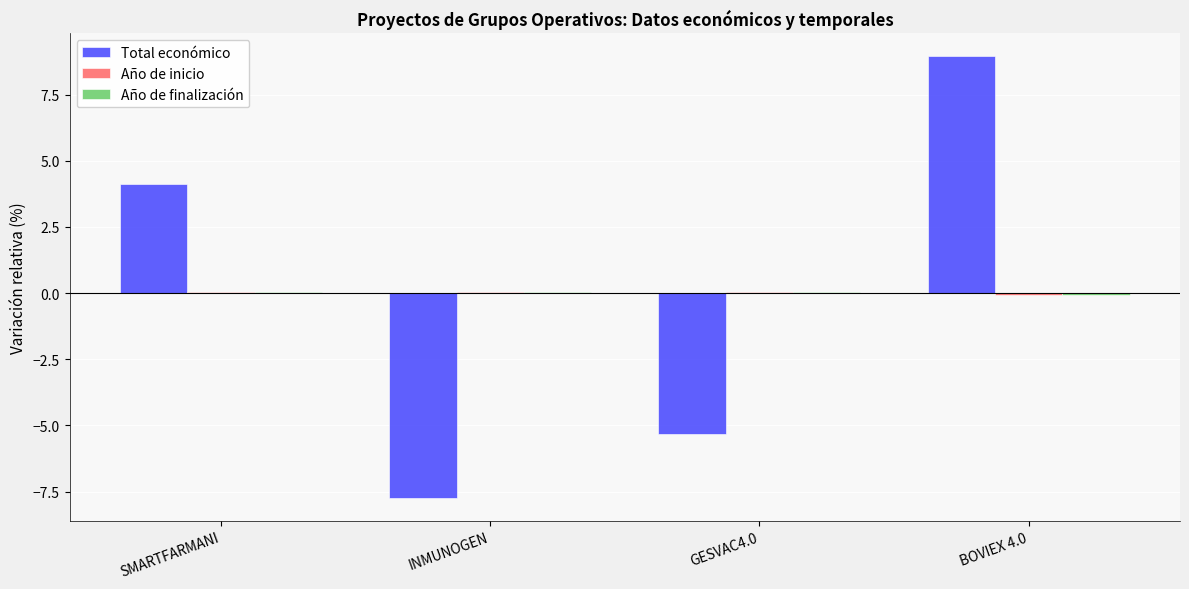

How many categories are shown in the chart?

4